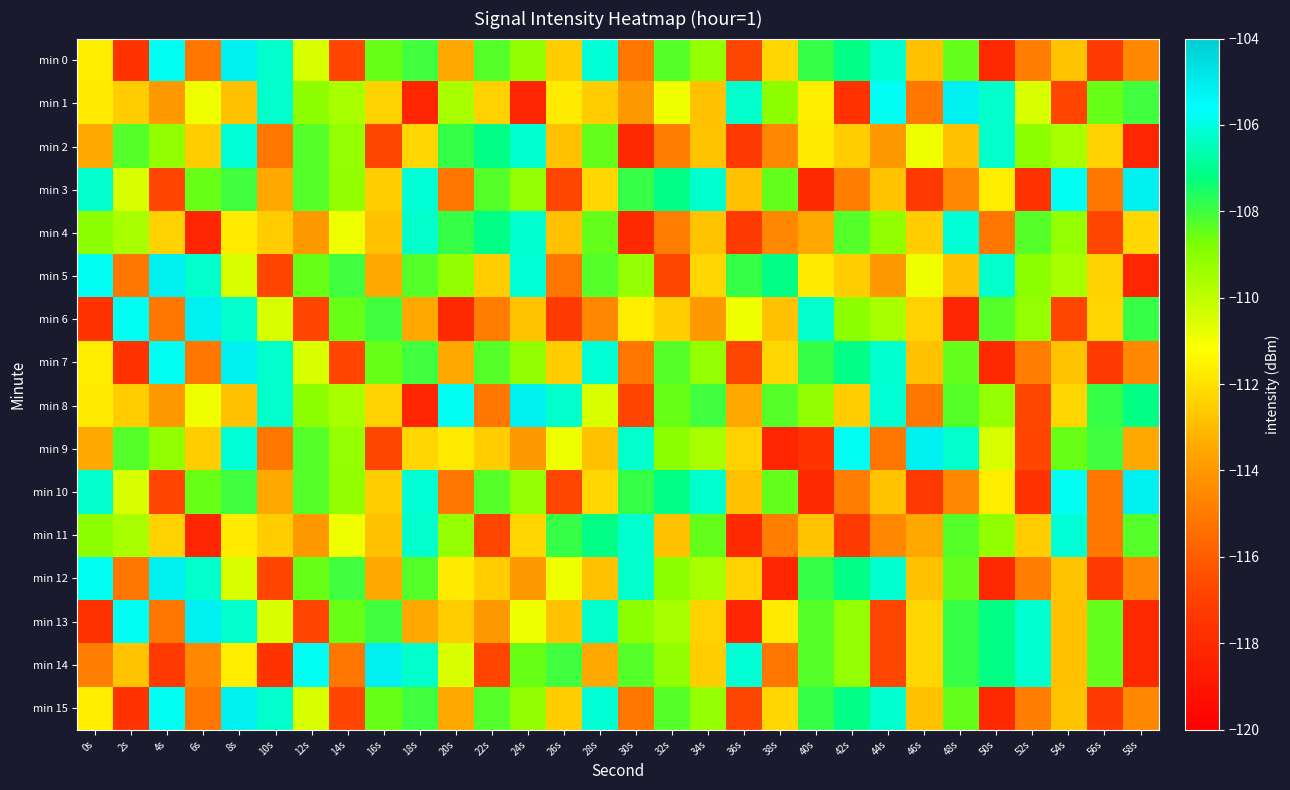

What is the total value across all series at 20s?

-1784.5